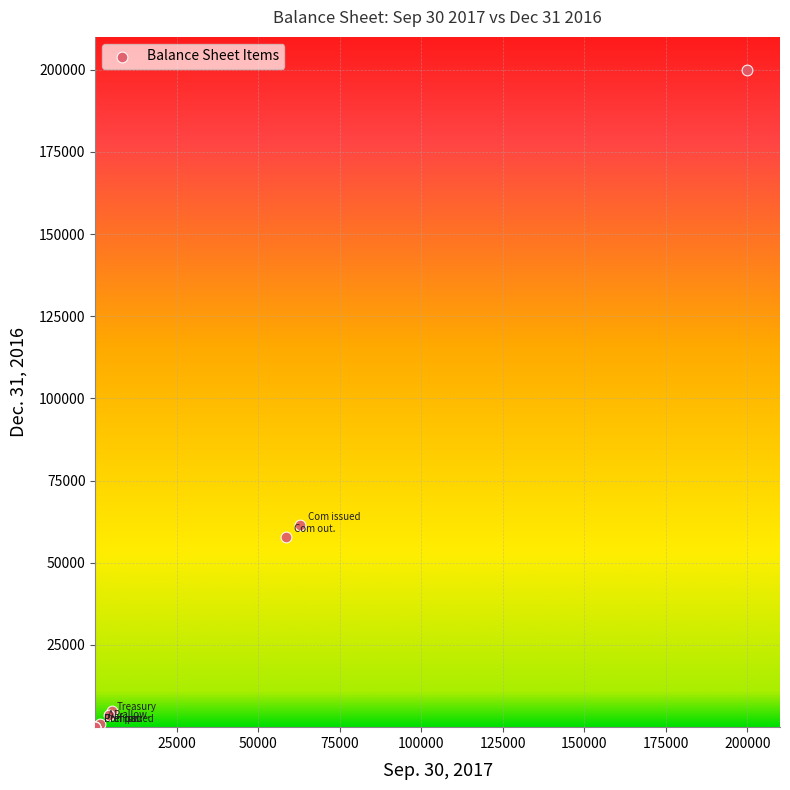

What Y value in the scatter plot is closest to 100000?

61393.0